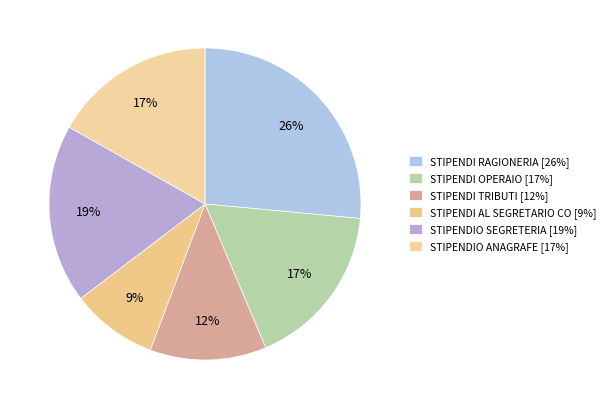

Approximately how many times larger is the value at STIPENDI TRIBUTI compared to STIPENDIO SEGRETERIA?

0.7